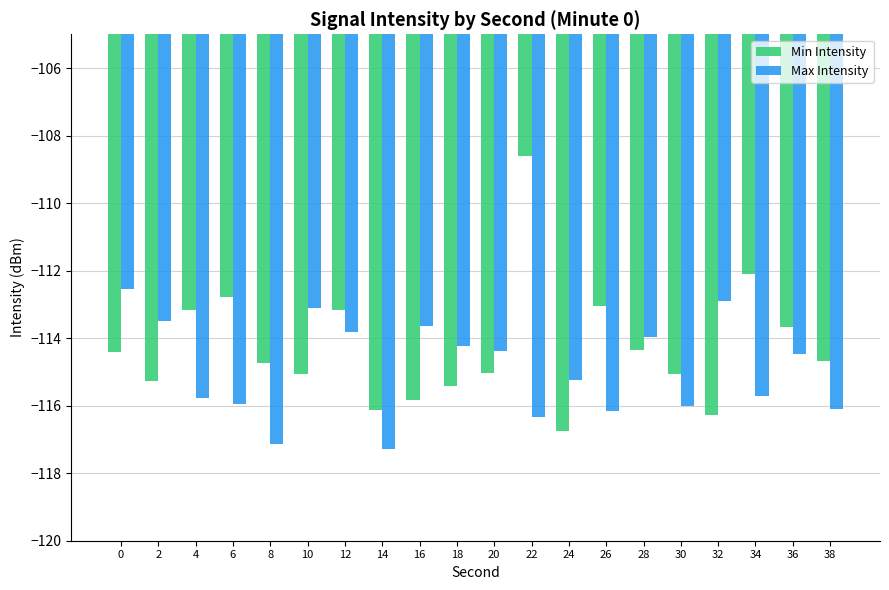

What are all the series names shown in the legend?

Min Intensity, Max Intensity